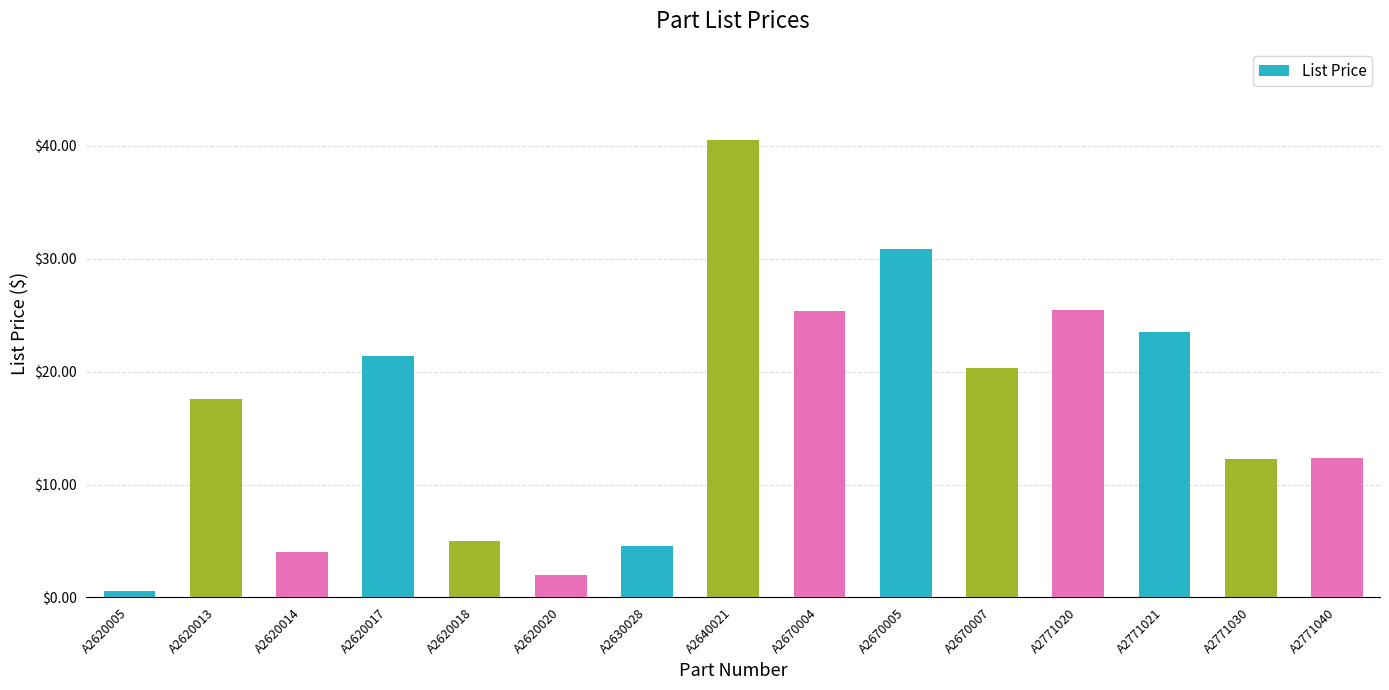

At which label does the data first exceed 17?

A2620013